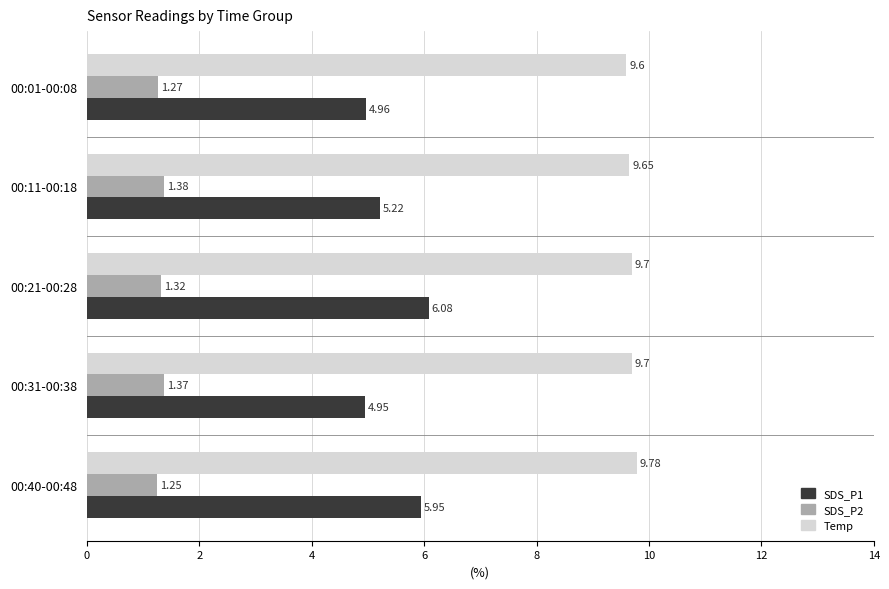

What is the spread (max minus min) of values at 00:31-00:38?

8.3